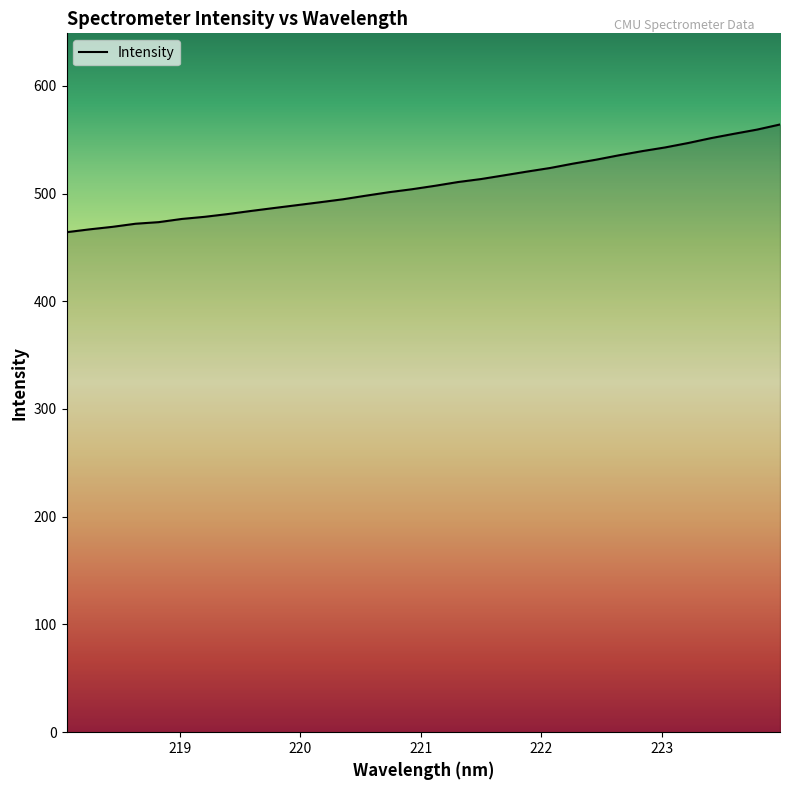

What is the difference between the maximum and minimum values?

100.0